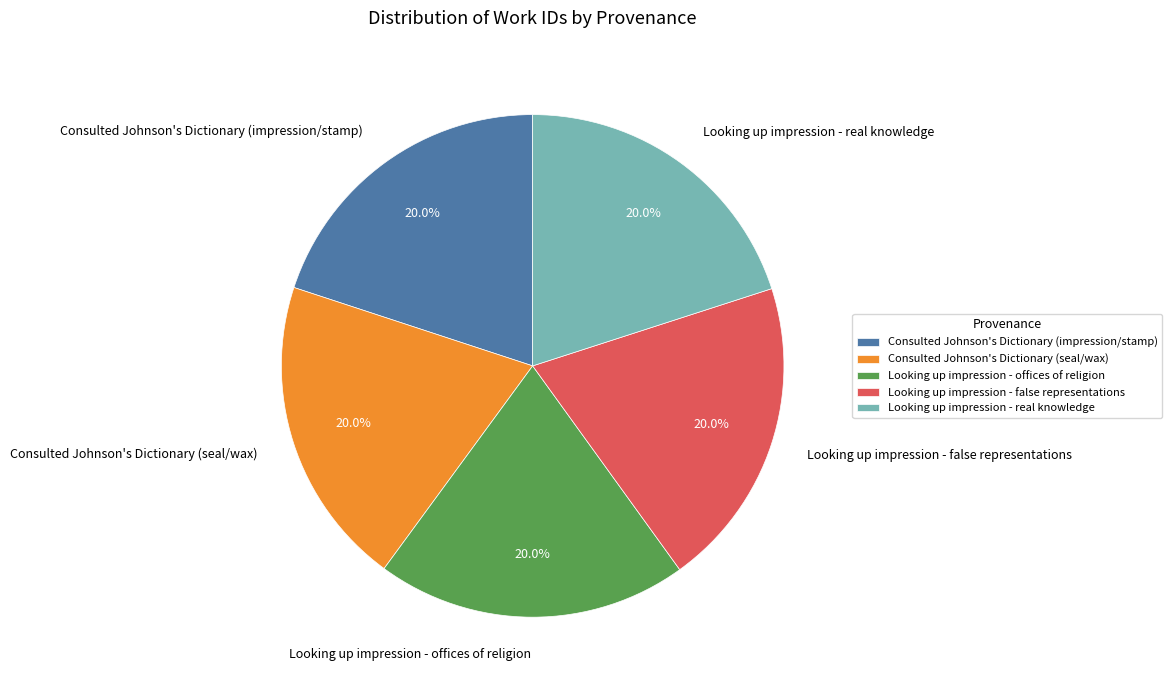

What percentage do Consulted Johnson's Dictionary (seal/wax) and Looking up impression - real knowledge together represent?

40.0%